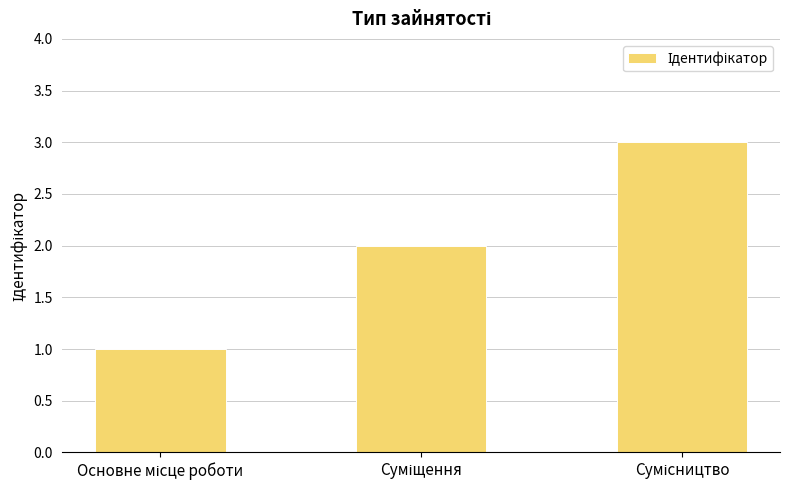

What is the minimum value shown in the chart?

1